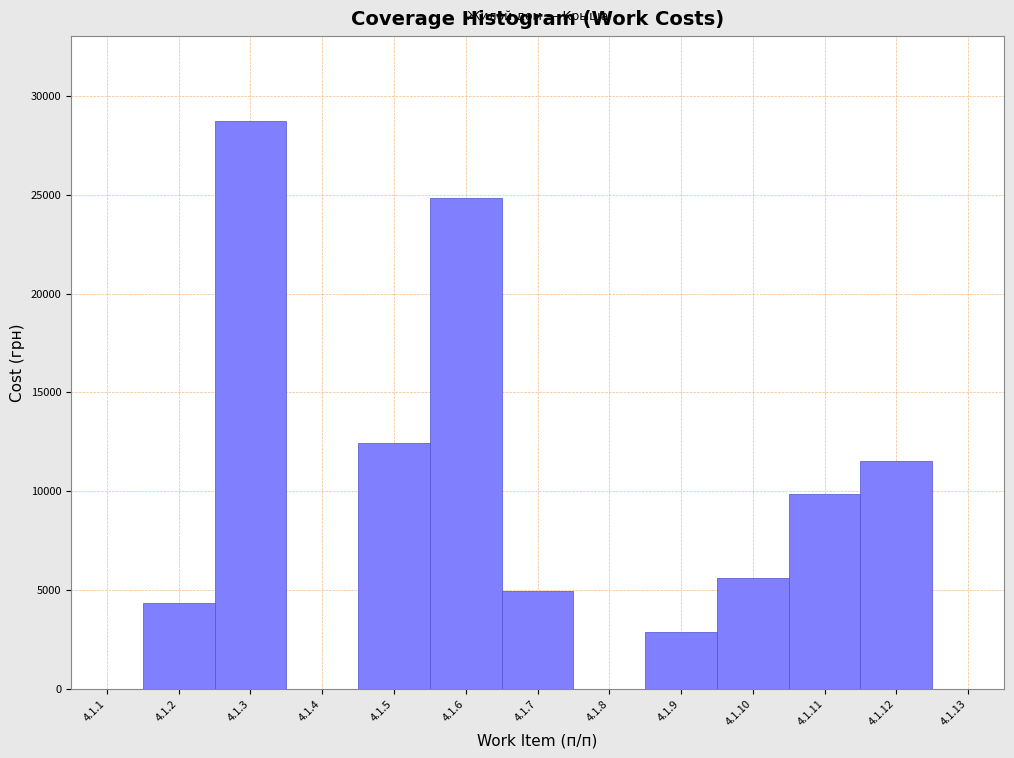

Where is the data nearest to the value 14360?

4.1.5